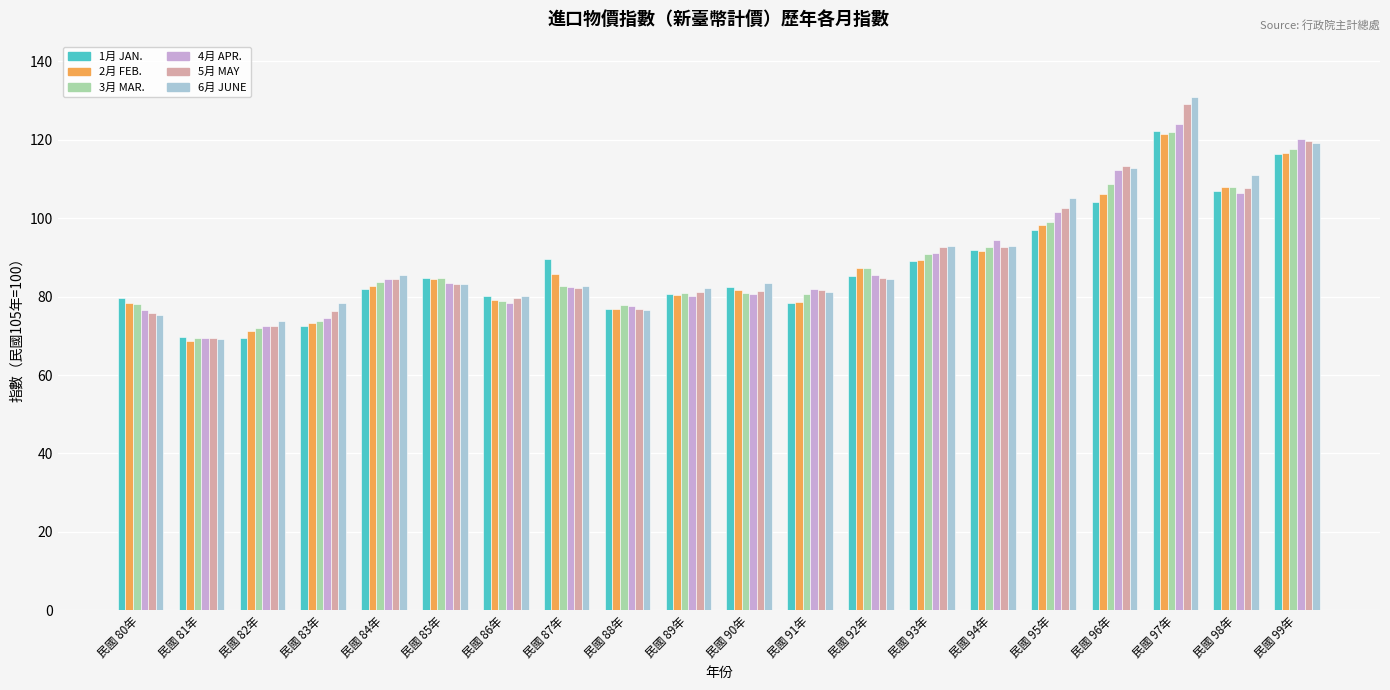

What is the total value across all series at 民國 97年?

749.5